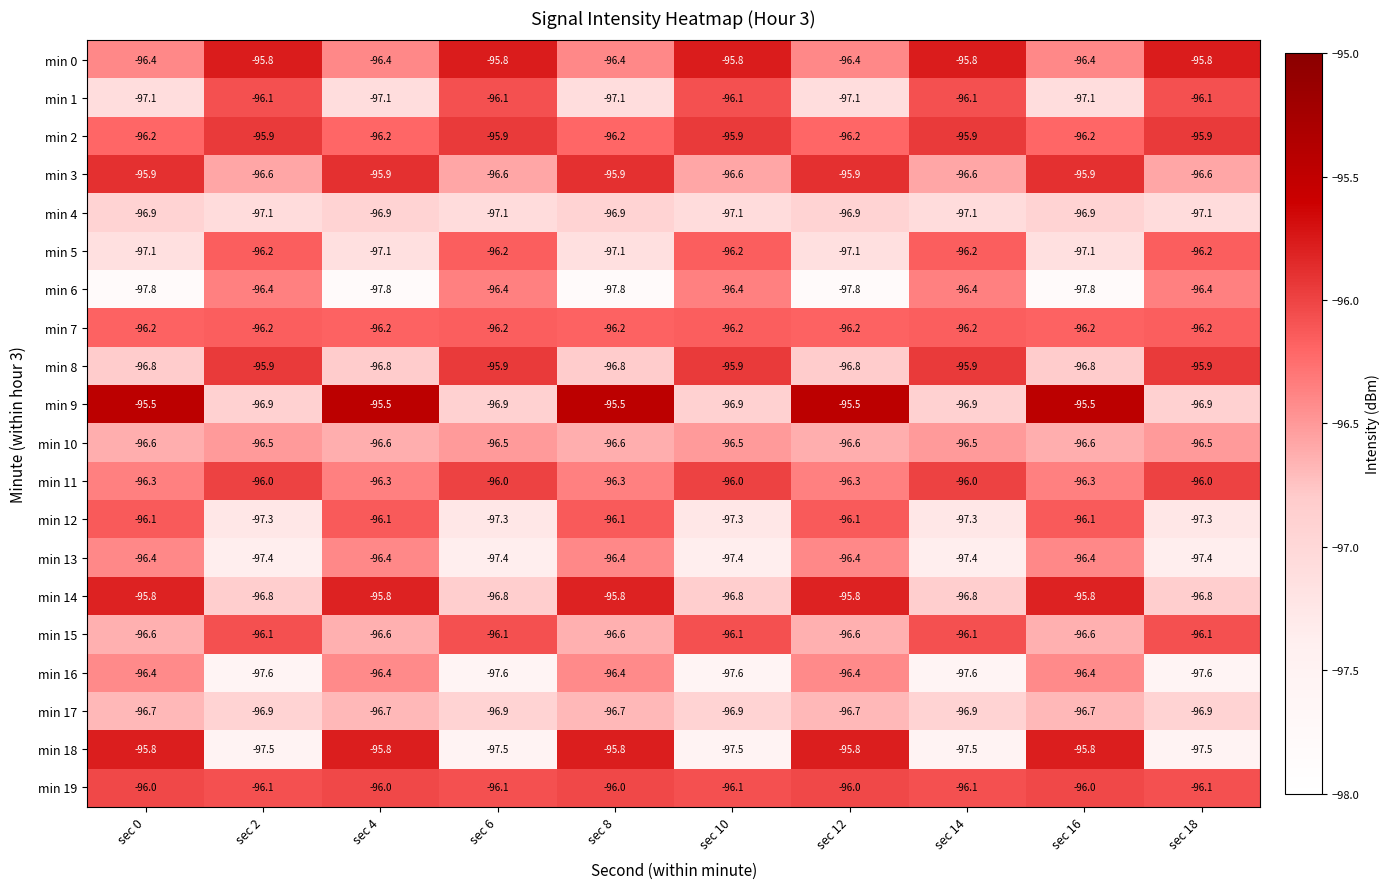

What is the maximum value shown in the chart?

-95.5